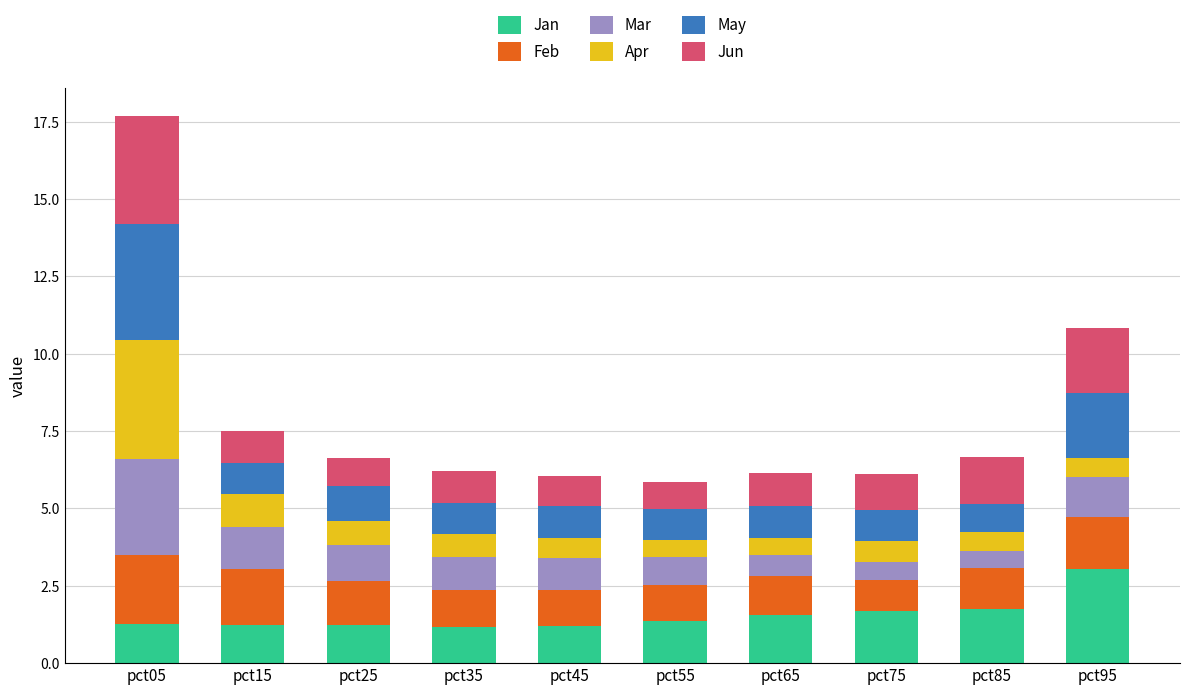

Are the bars grouped side by side (vs. stacked)?

No